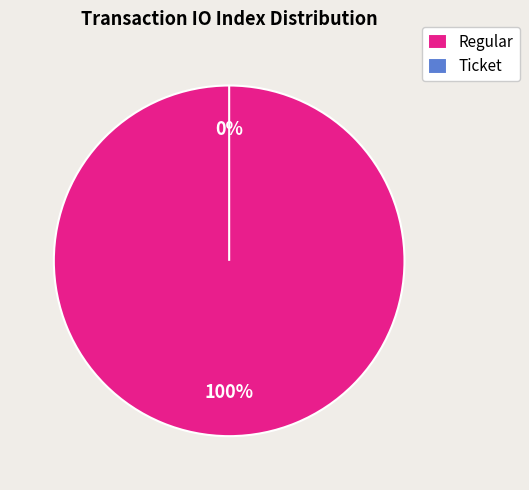

To the nearest percent, what is the difference between the Regular and Ticket slice percentages?

100%